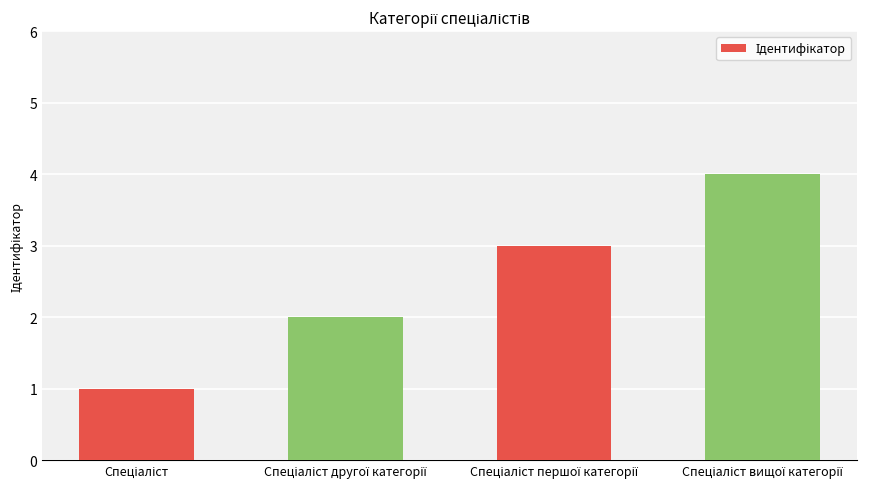

What is the value of the 1st bar from the left?

1